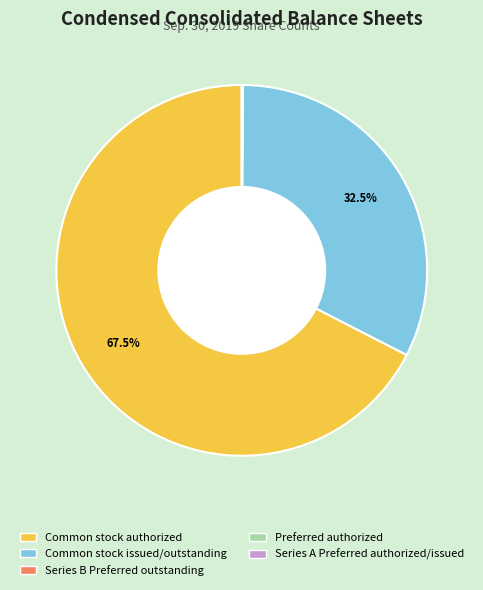

To the nearest percent, what is the average slice percentage?

20%